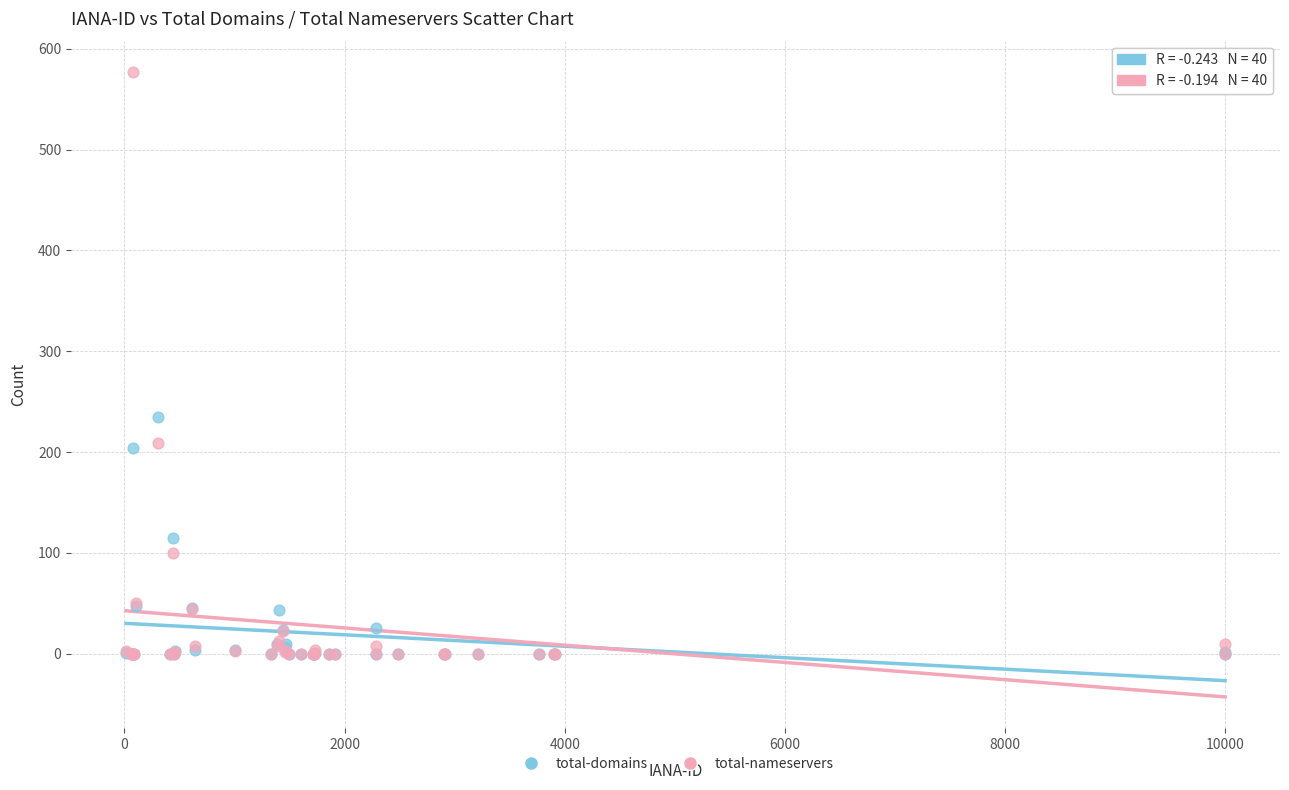

What are all the series names shown in the legend?

total-domains, total-nameservers